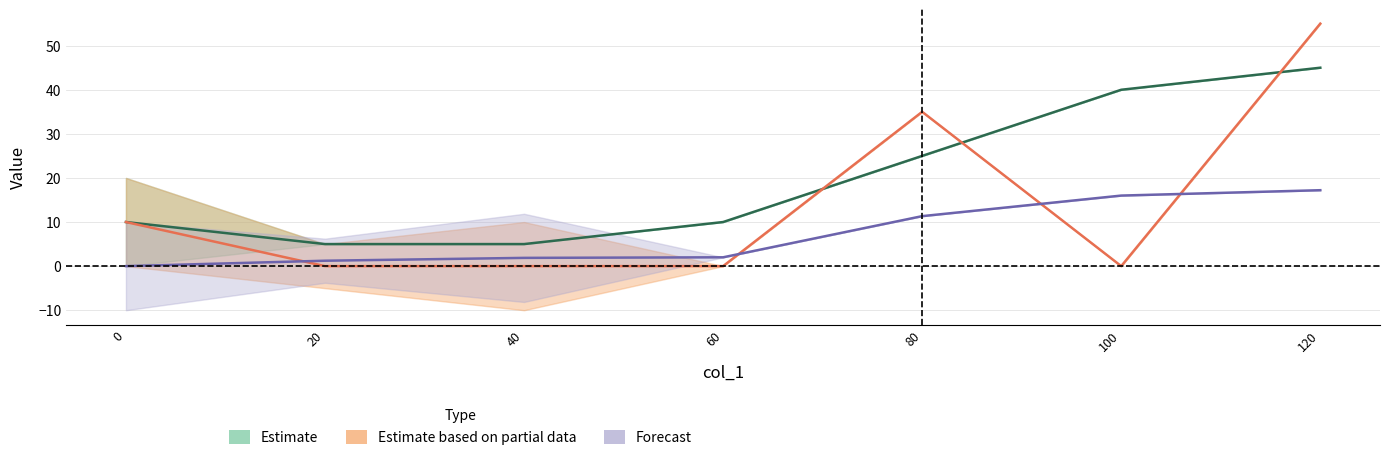

What is the value of the col_4 point at the 1st from the left?

10.0